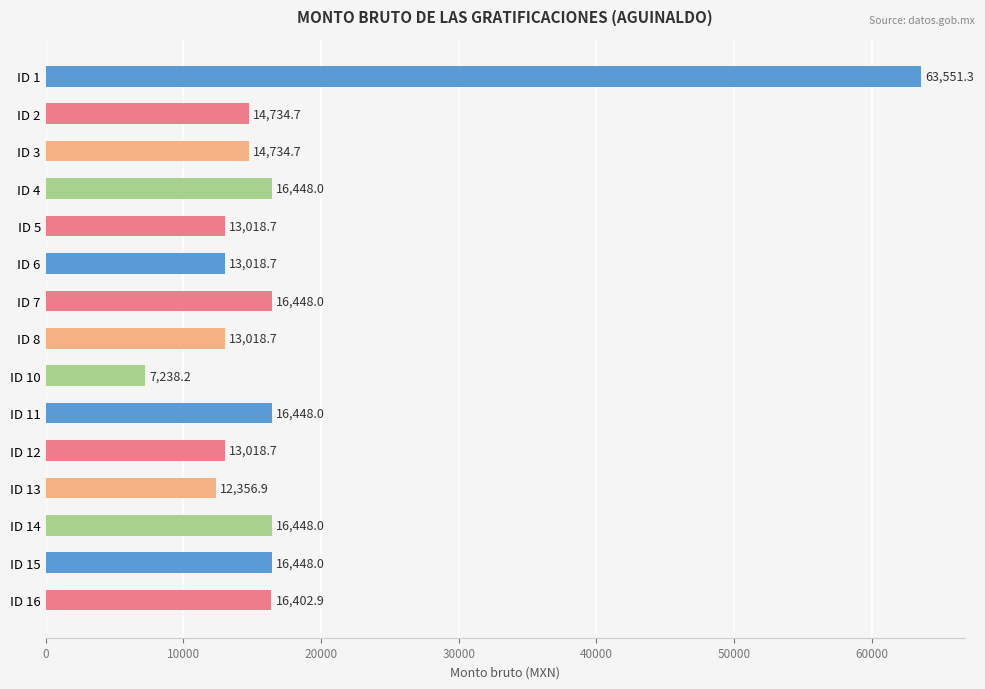

What is the maximum value shown in the chart?

63551.3